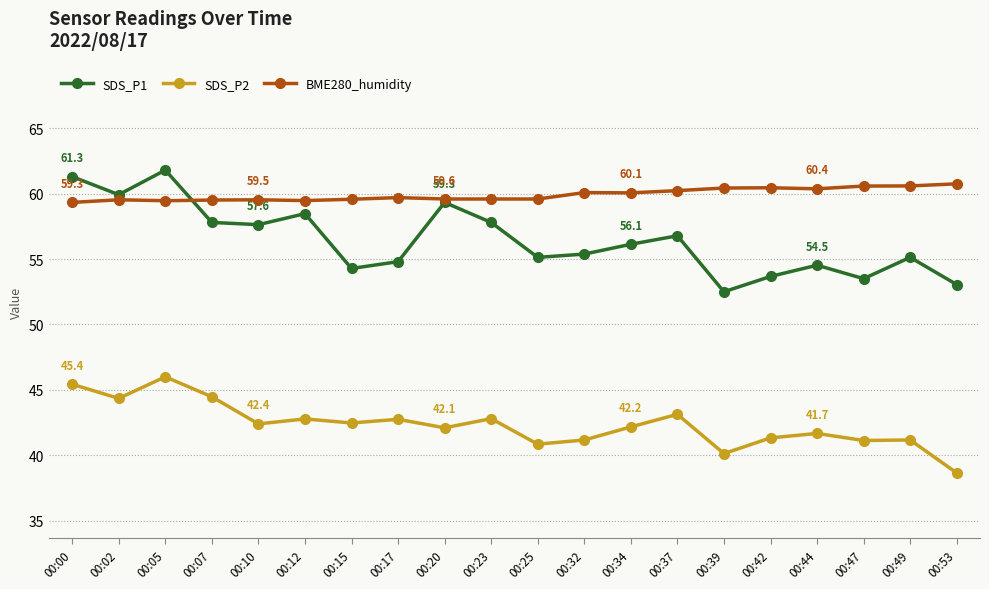

How many series are shown in this chart?

3